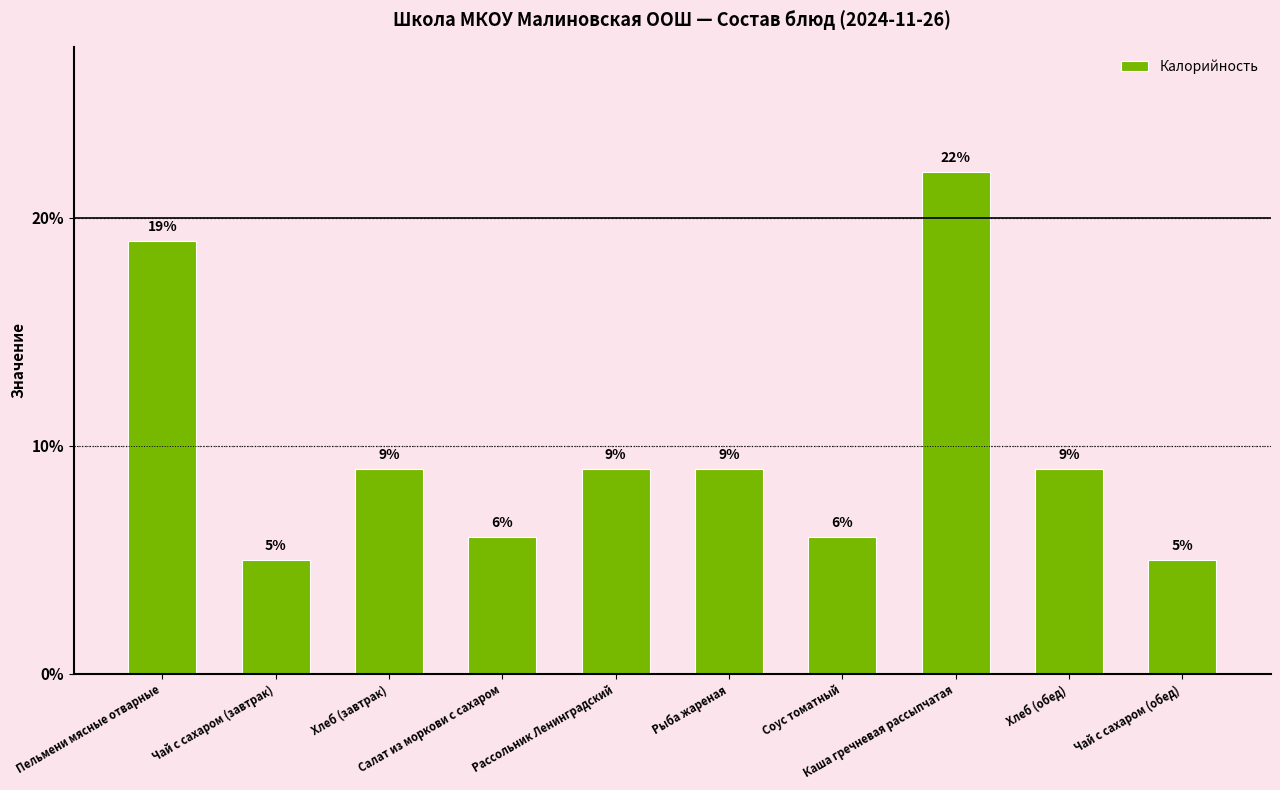

What is the label of the 7th bar from the left?

Соус томатный